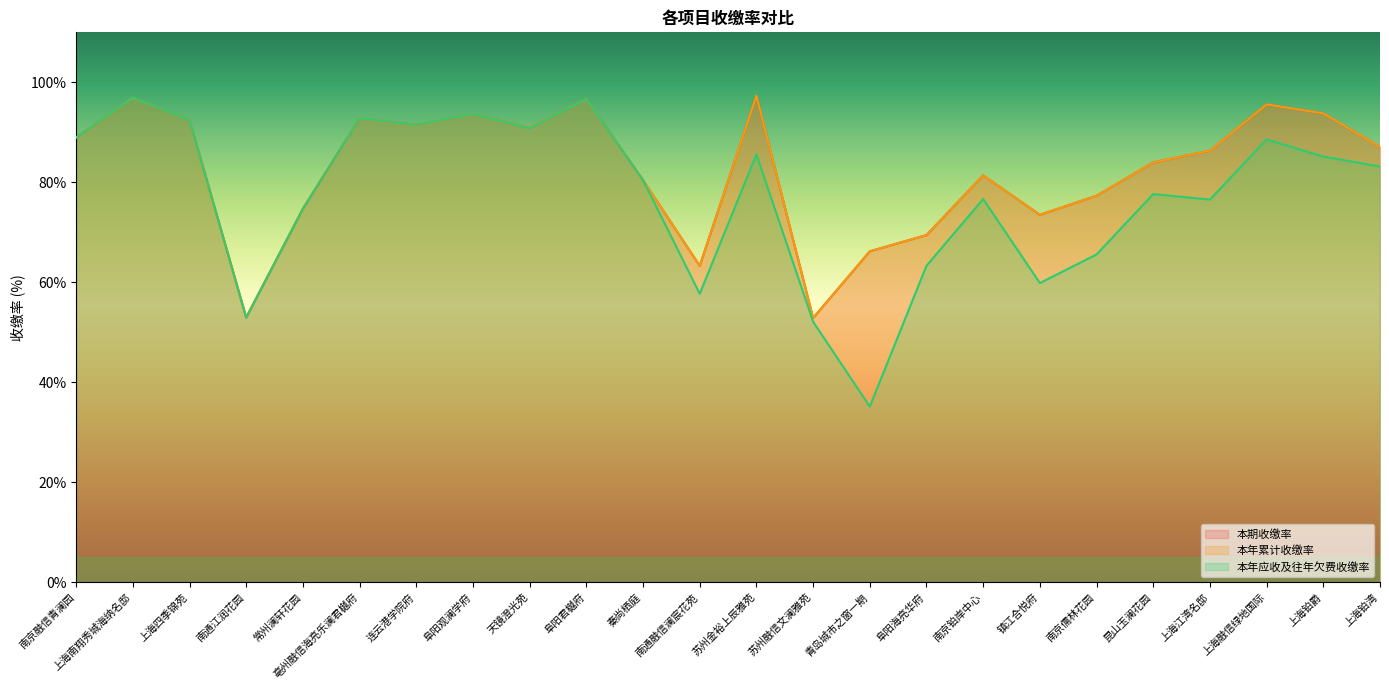

Where is the first local minimum for 本期收缴率?

南通江润花园